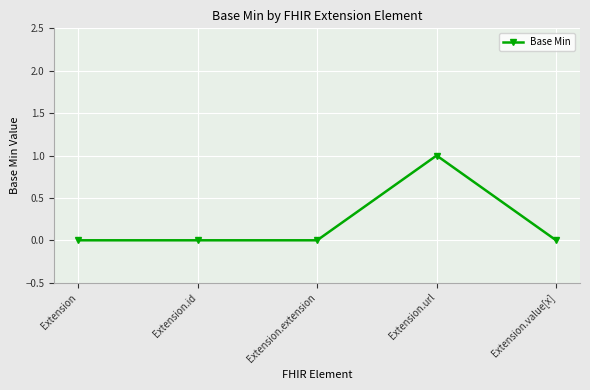

Read the value at Extension.url.

1